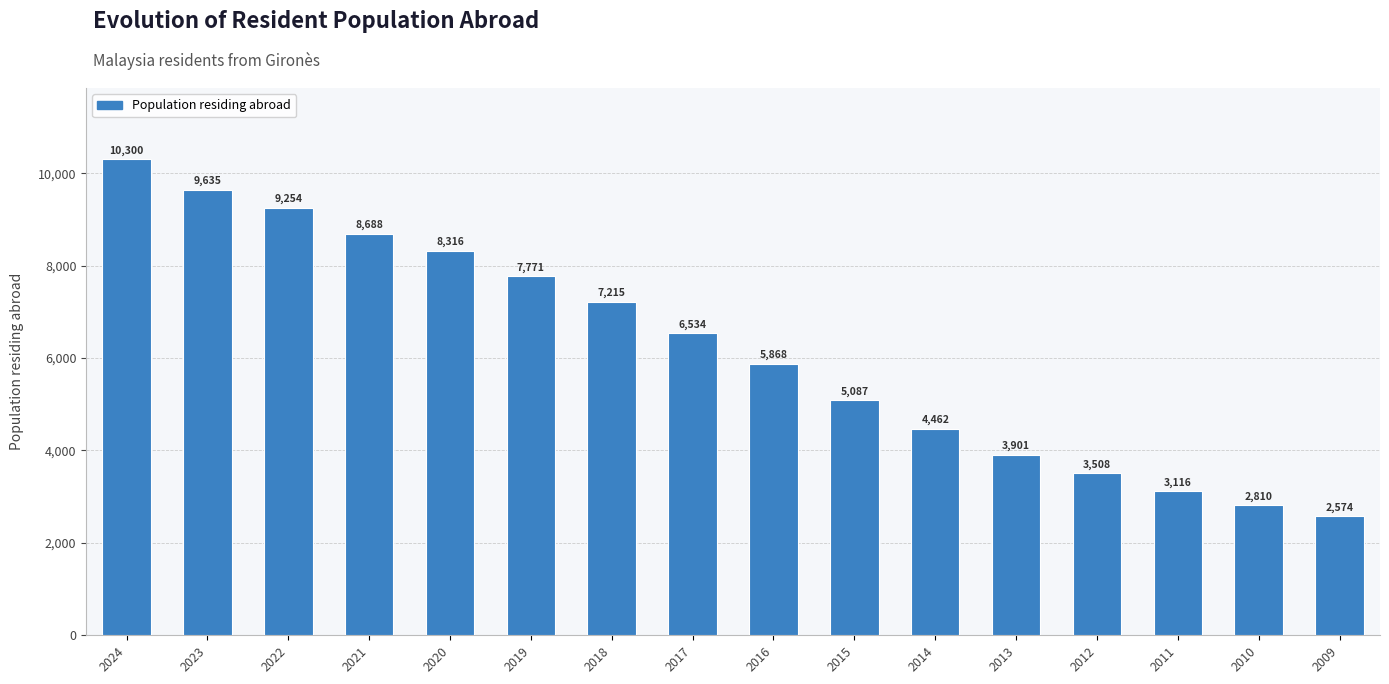

How many categories are shown in the chart?

16